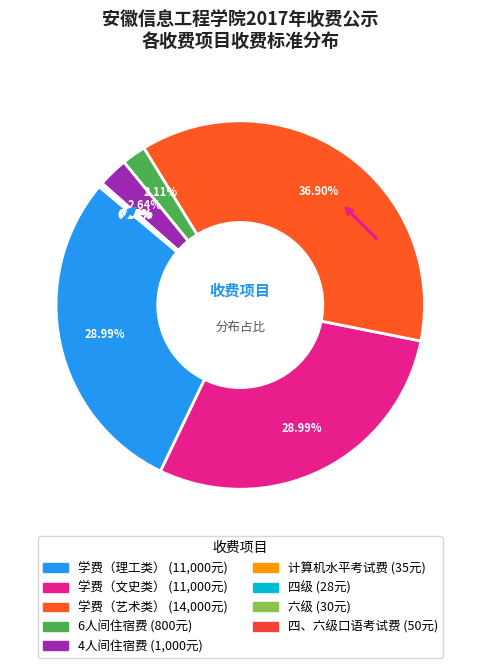

How many segments does this pie chart have?

9